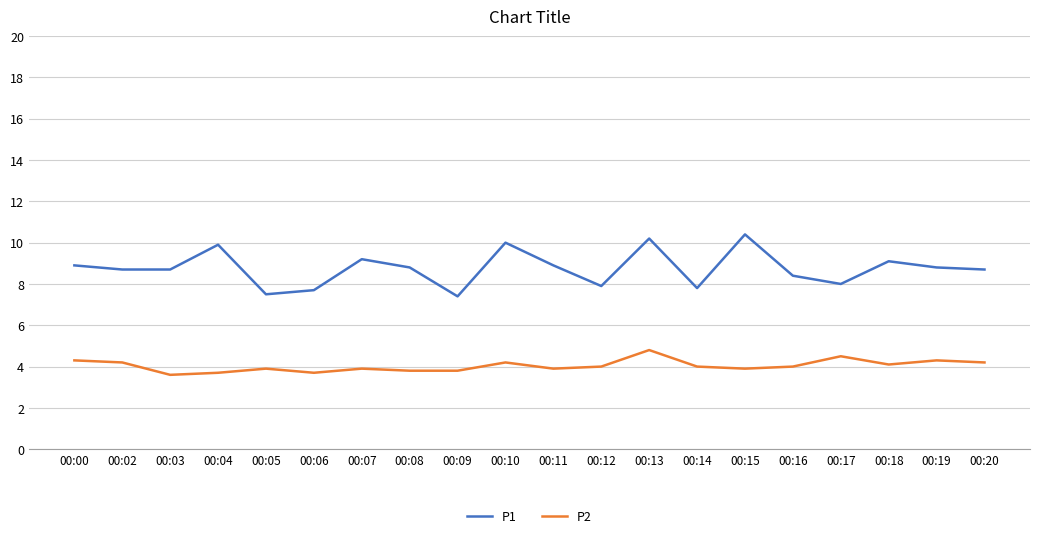

What is the sum of all P2 values?

80.8